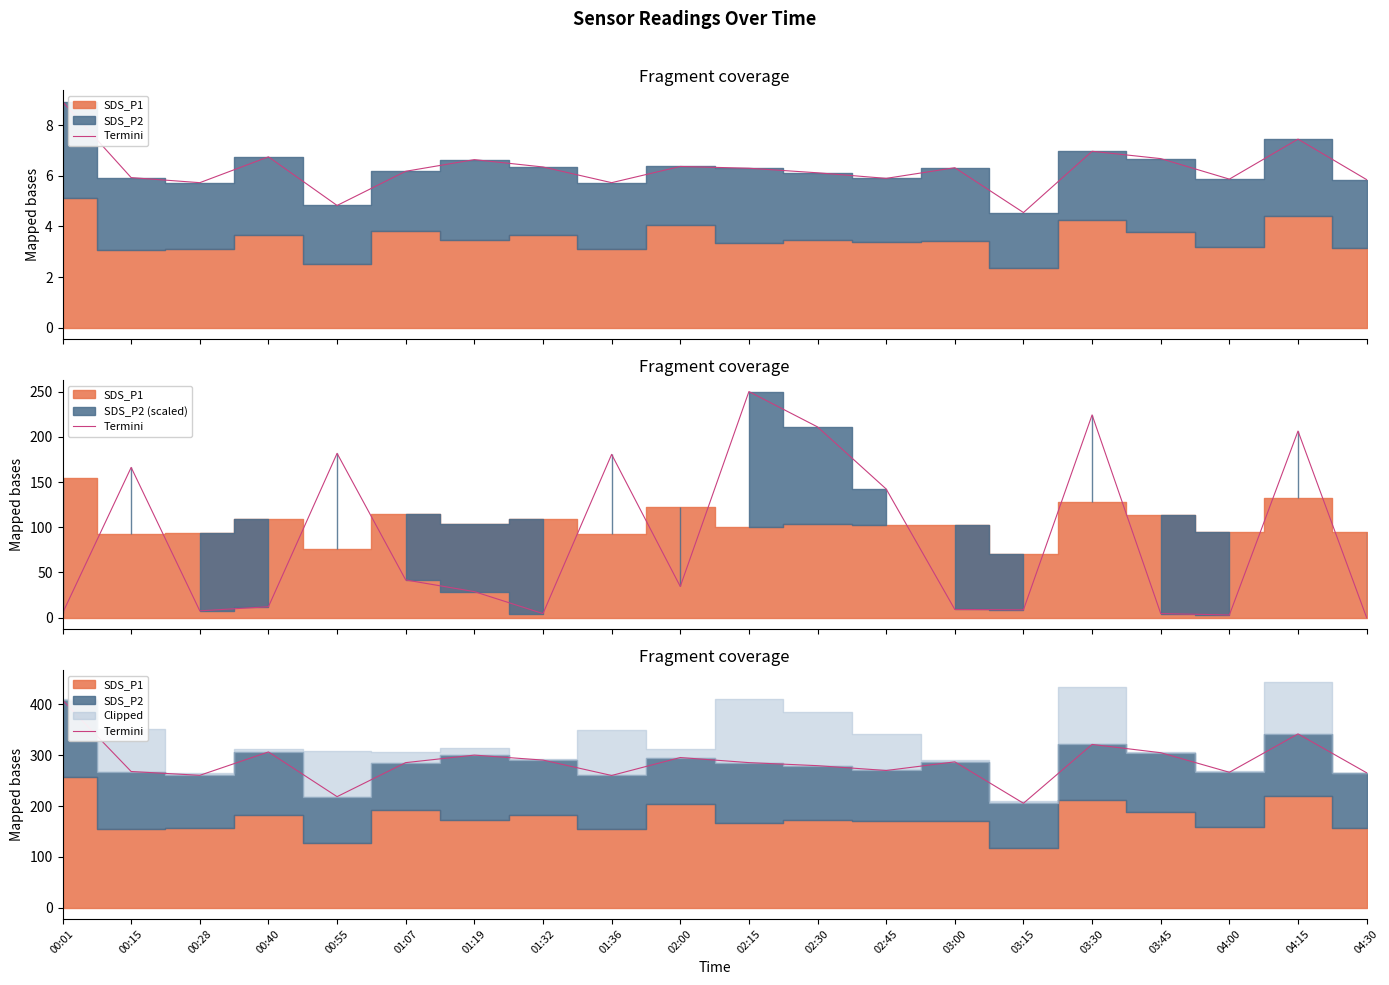

What is the change in value from 02:30 to 04:00?

-13.0